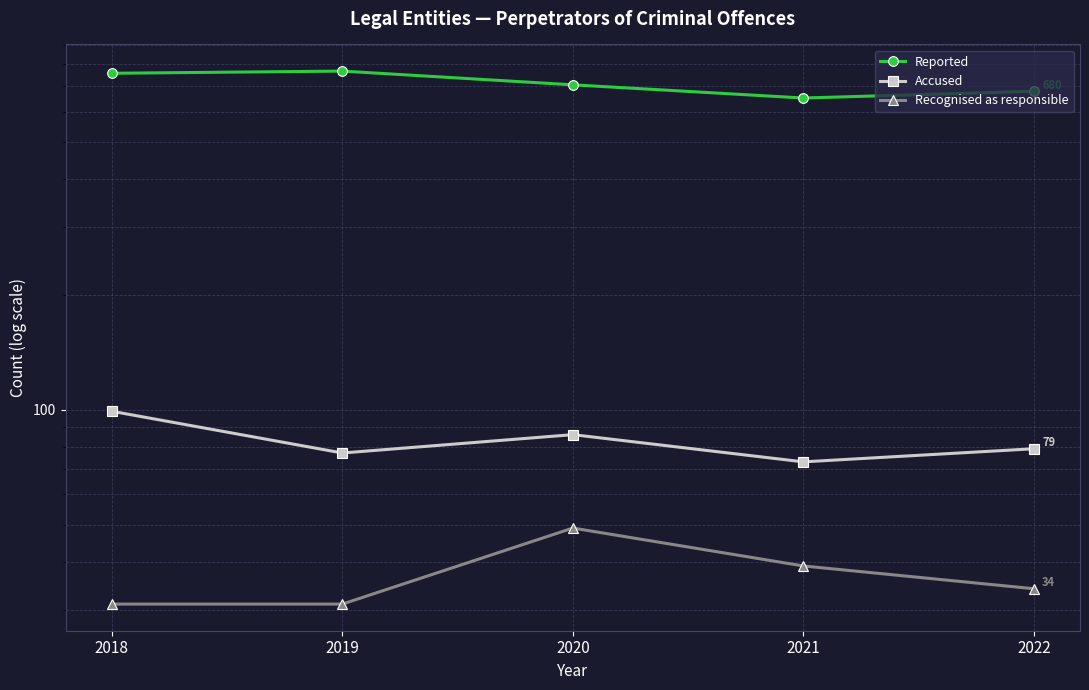

What is the greatest value displayed?

768